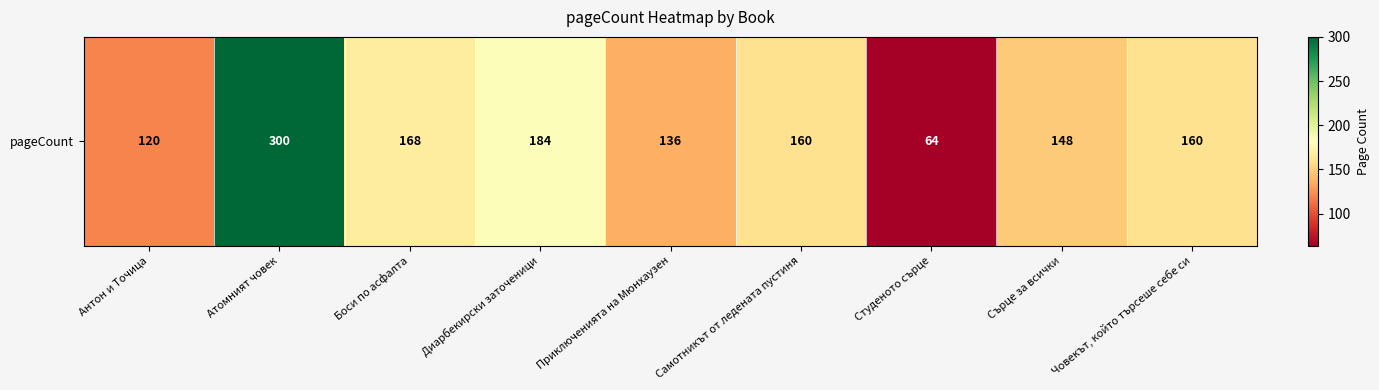

What is the difference between the values at Студеното сърце and Човекът, който търсеше себе си?

96